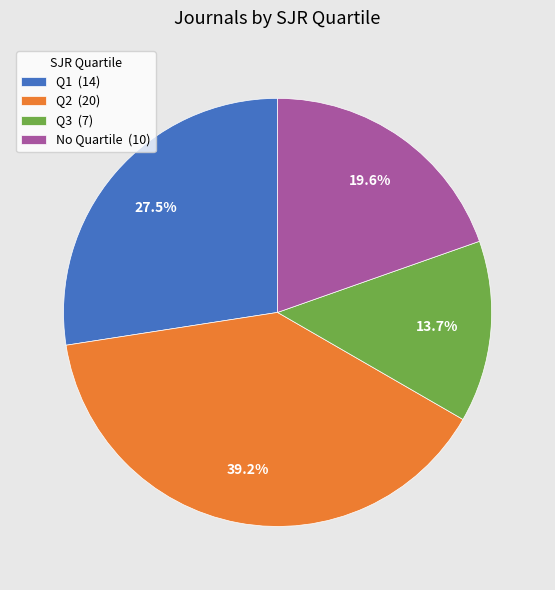

What percentage do Q3 (7) and No Quartile (10) together represent?

33.3%